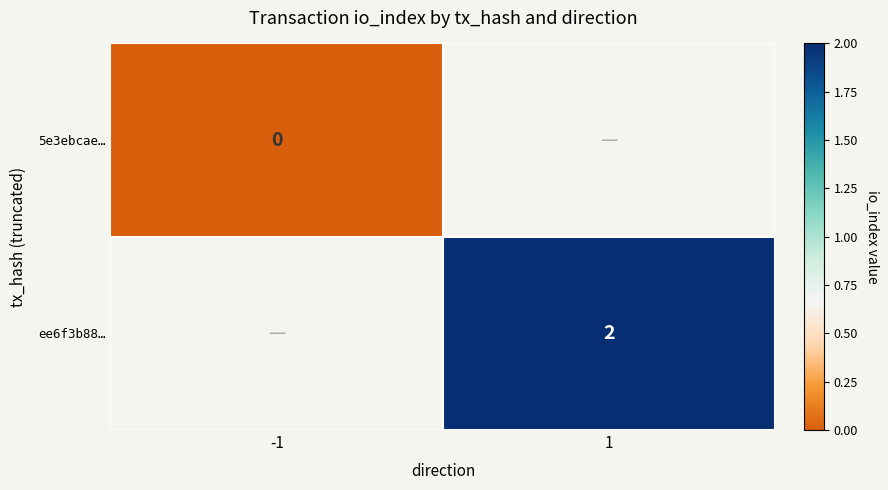

The value of ee6f3b88… at 1 is 1. True or false?

False